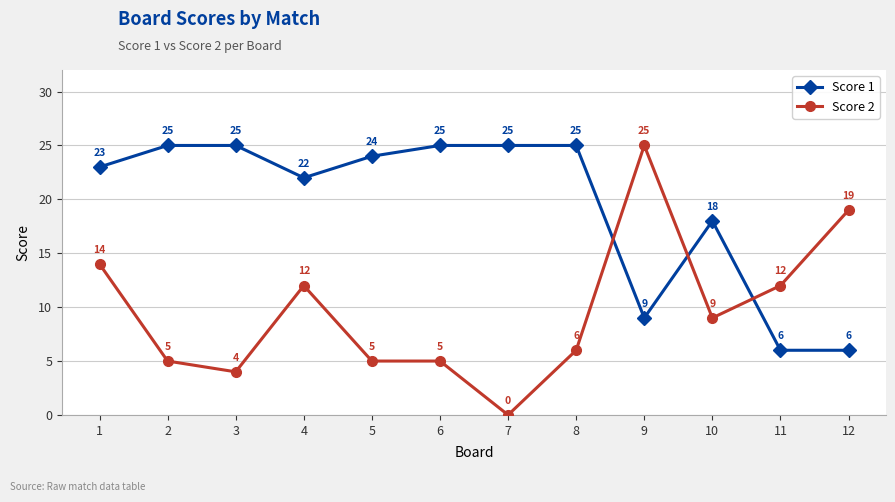

At which label does Score 2 first exceed 9?

1